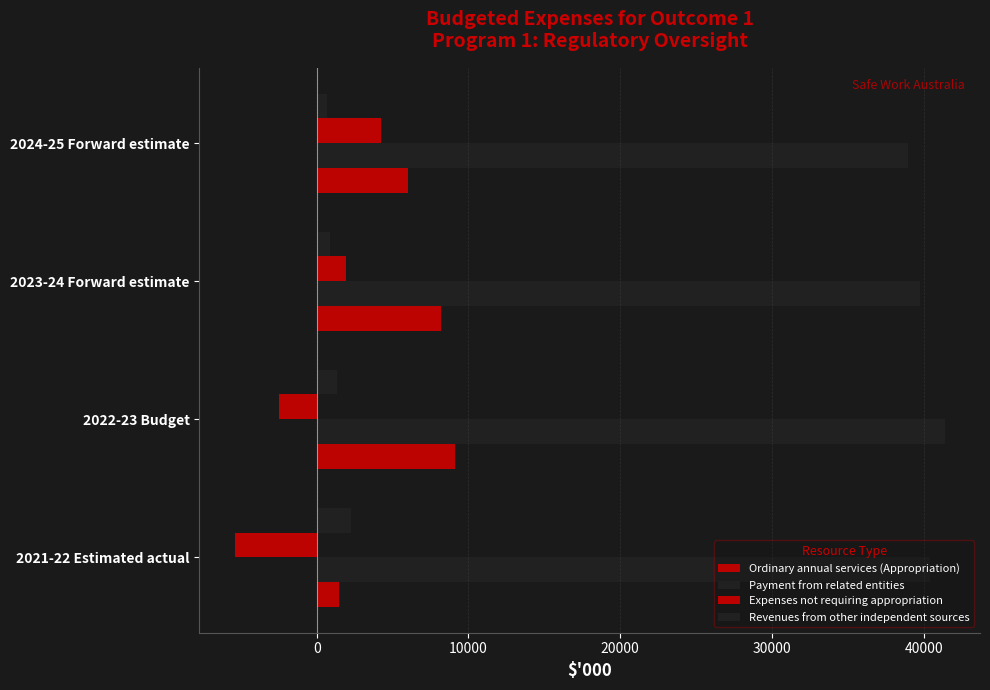

What is the difference between the second highest and minimum values in the Payment from related entities series?

1462